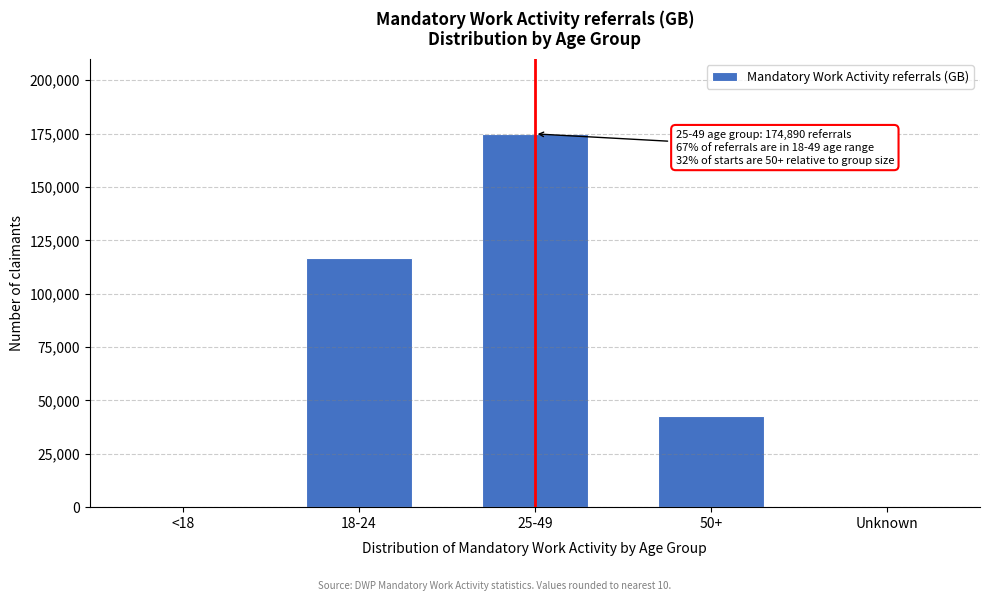

Between 50+ and 18-24, which is larger?

18-24